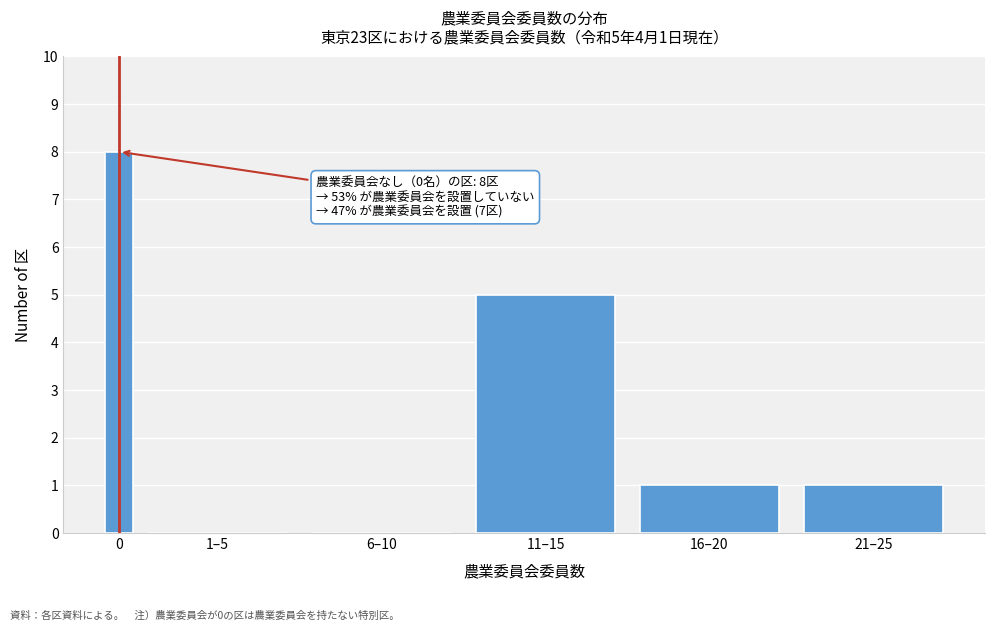

Reading left to right, list all the values displayed in this chart.

0=8	1–5=0	6–10=0	11–15=5	16–20=1	21–25=1